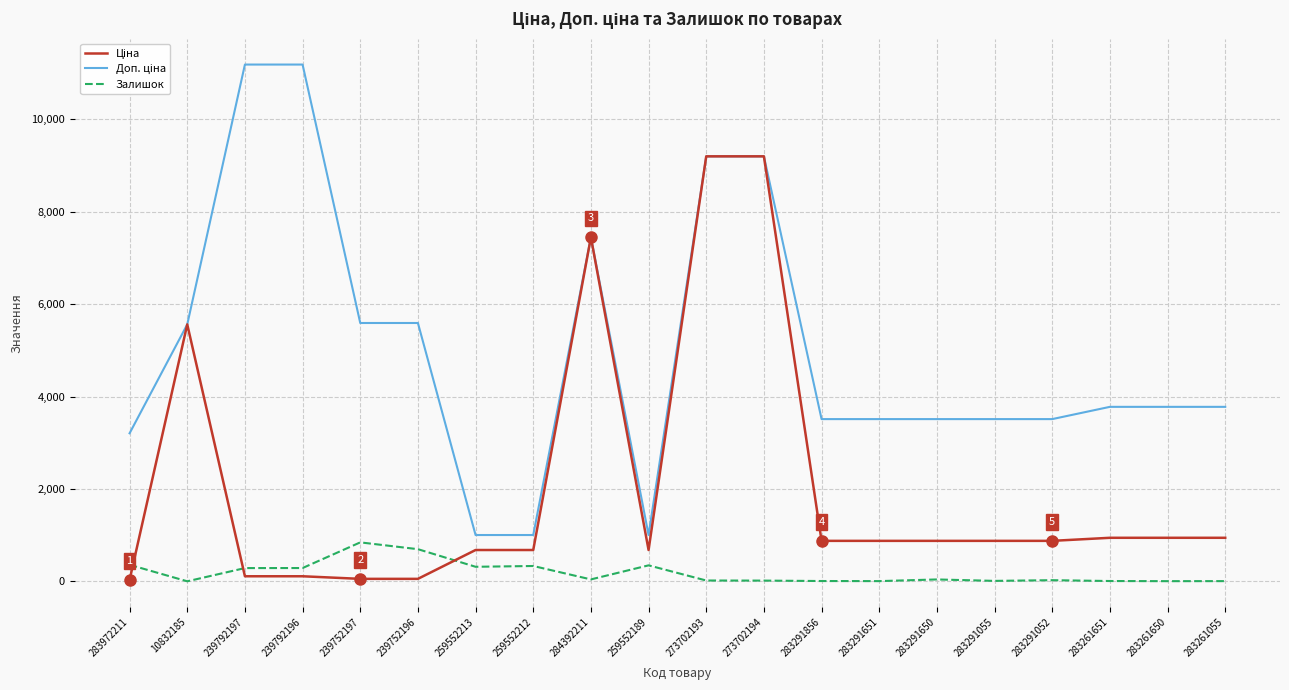

What is the sum of the Залишок values at 273702193 and 273702194?

38.0